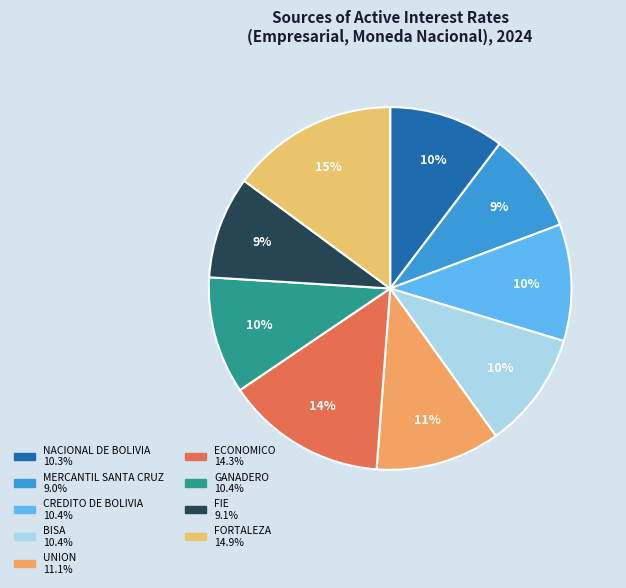

What is the ratio of the value at MERCANTIL SANTA CRUZ to the value at CREDITO DE BOLIVIA?

0.9